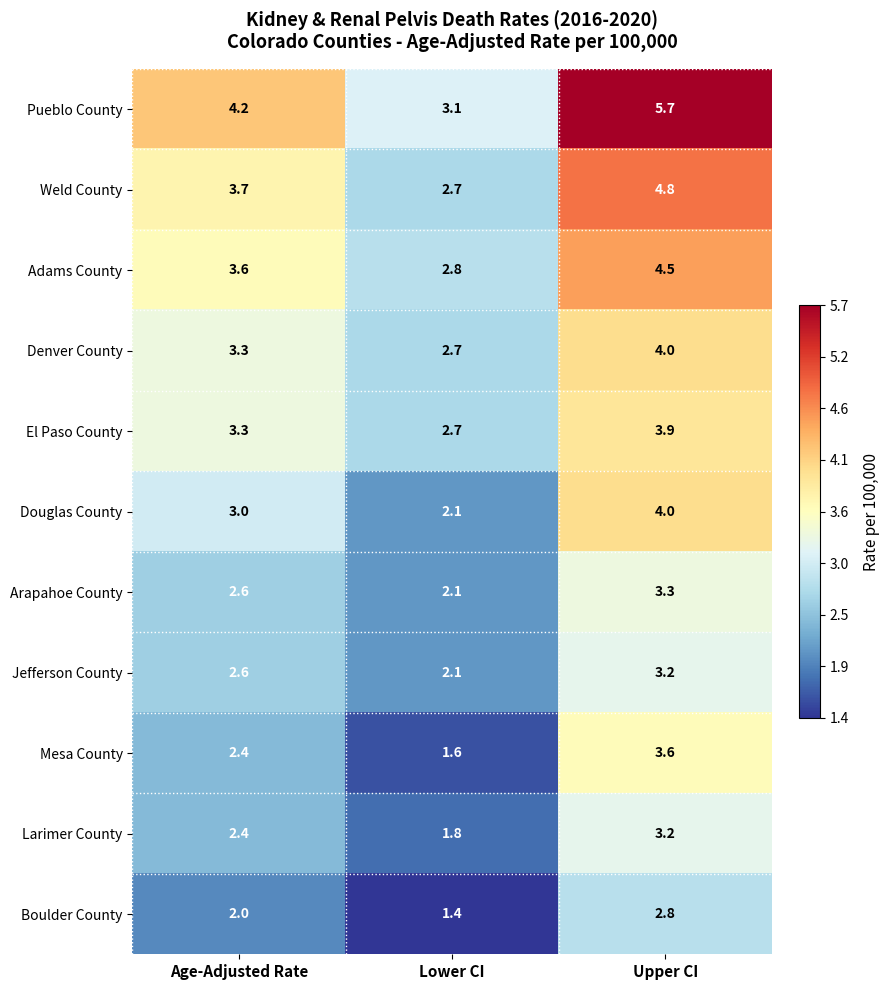

Between Age-Adjusted Rate and Lower CI, which series saw the biggest shift?

Pueblo County